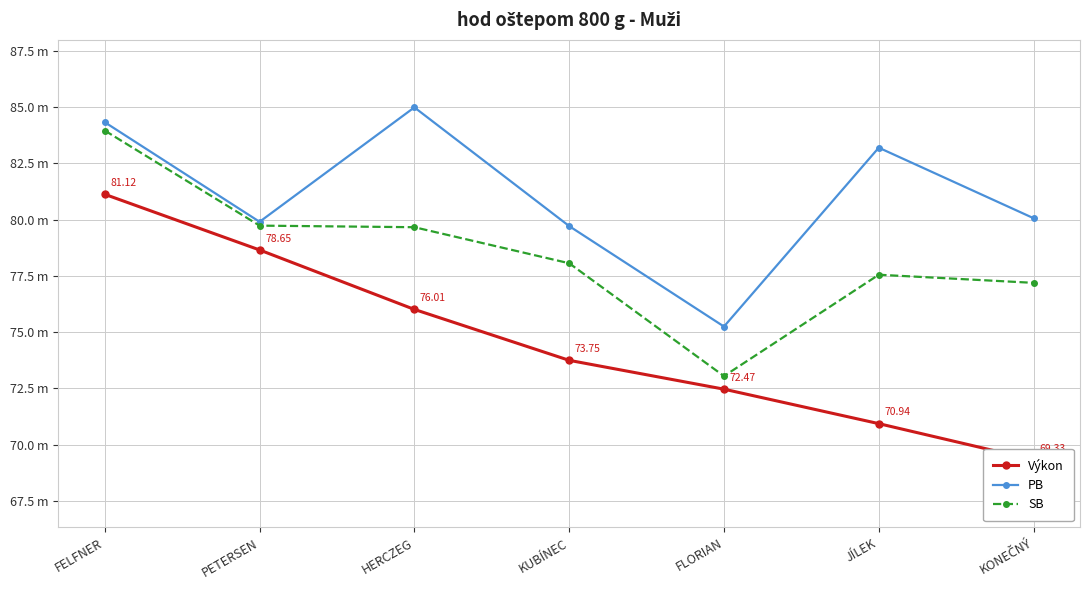

Where does the SB series first go above 78?

FELFNER